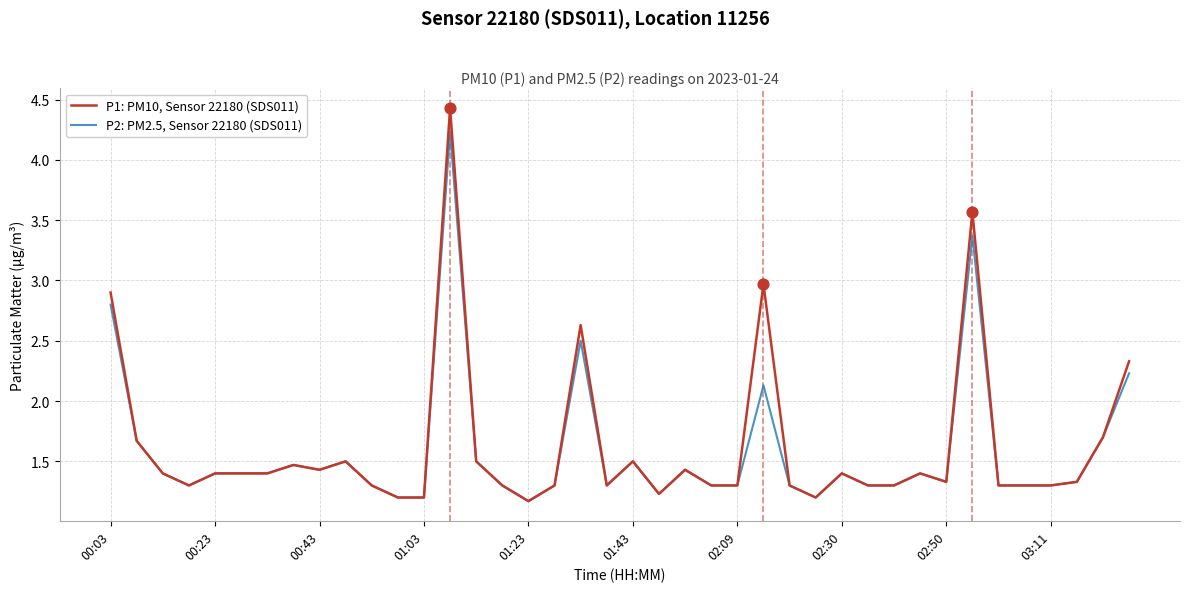

List the series in order of their peak value, lowest first.

P2: PM2.5, Sensor 22180 (SDS011), P1: PM10, Sensor 22180 (SDS011)